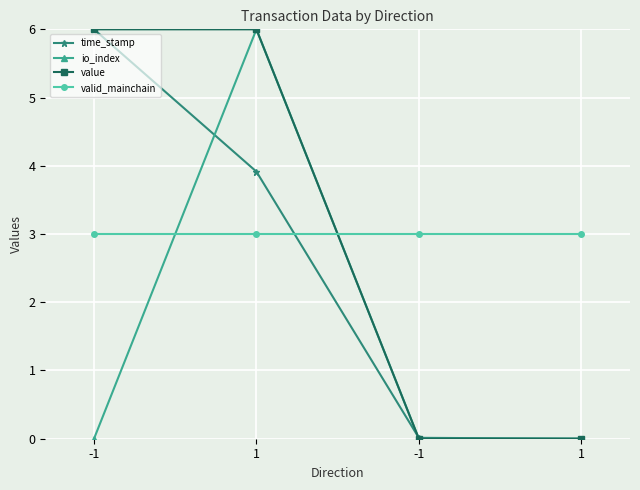

Which series has the widest spread of values?

time_stamp